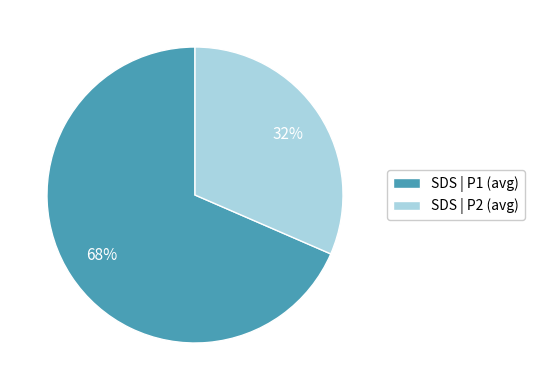

Rank the categories by value from lowest to highest.

SDS | P2 (avg), SDS | P1 (avg)